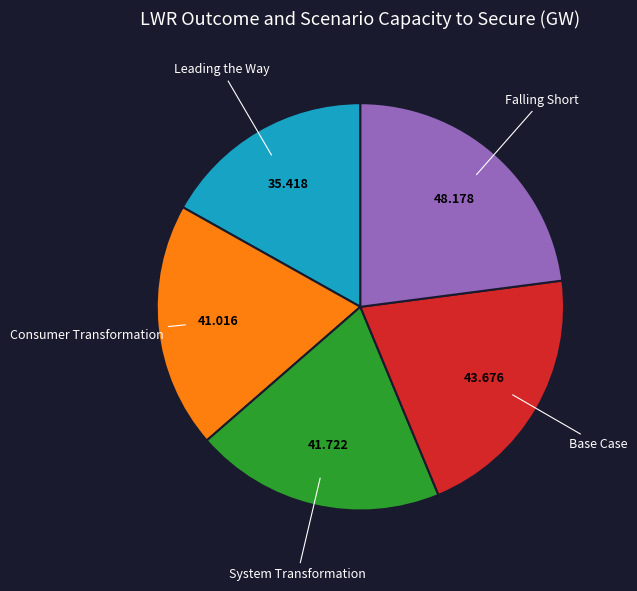

Is there a majority slice in this chart?

No